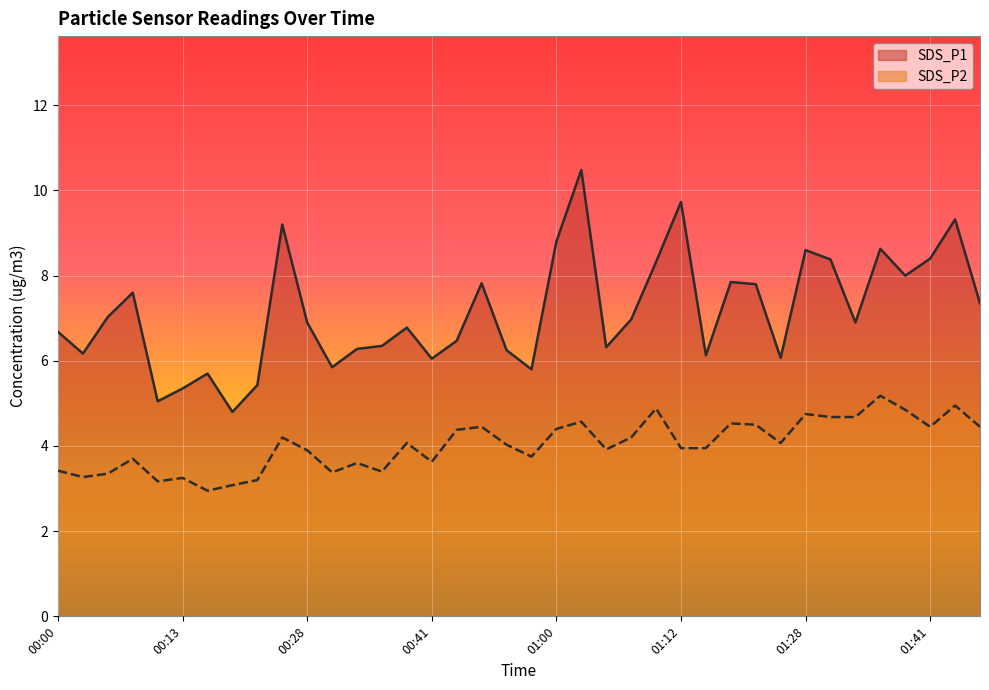

Is it true that SDS_P1 equals 10.1 at 01:17?

False